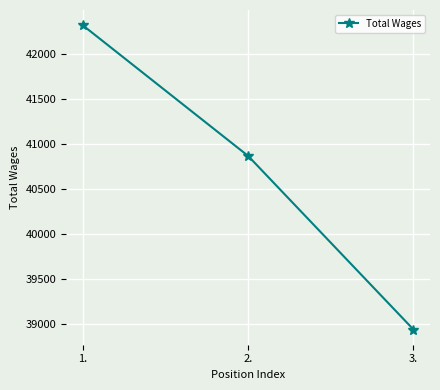

The chart shows a value of 73107 at 2.. True or false?

False